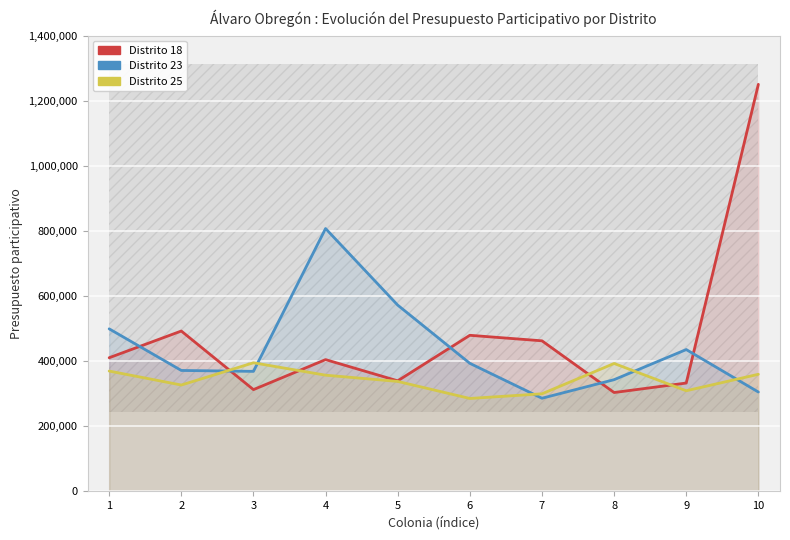

At which category does Distrito 23 reach its first local peak?

4